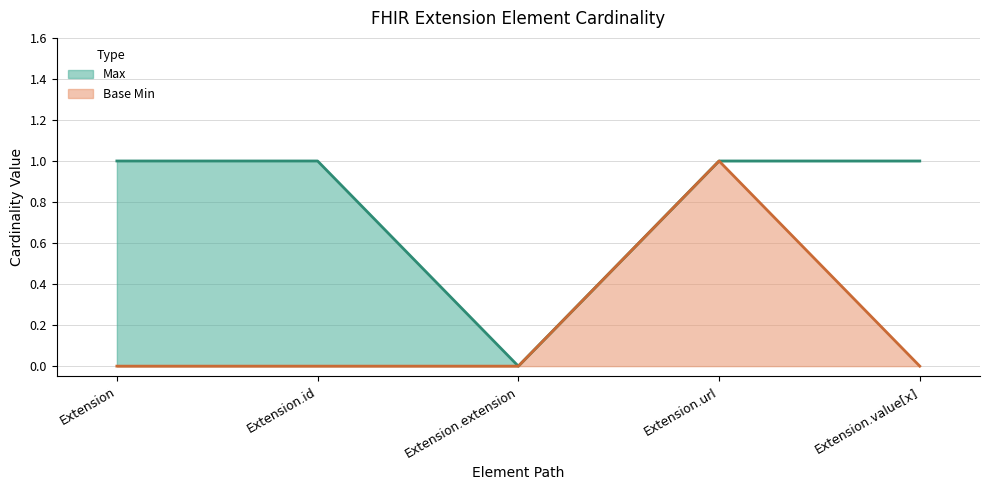

Rank the series by their maximum value, from lowest to highest.

Max, Base Min